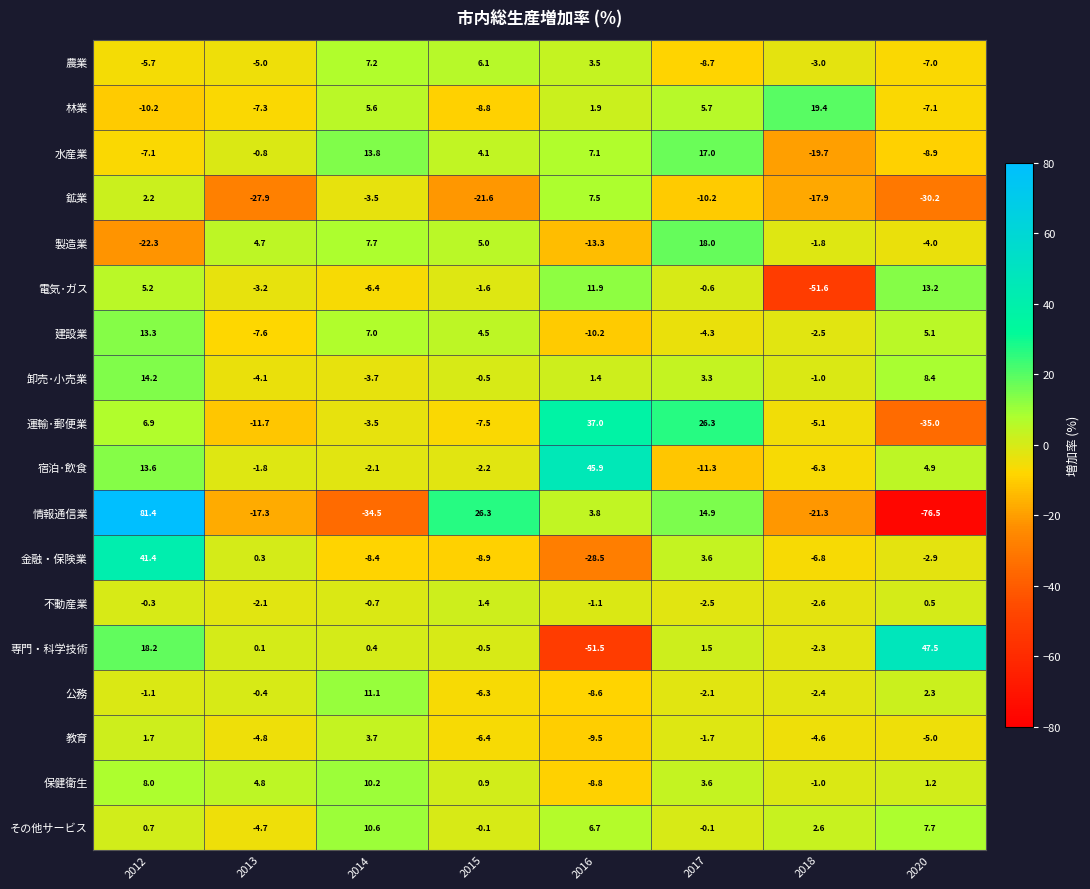

Read the 卸売･小売業 value at 2015.

-0.5